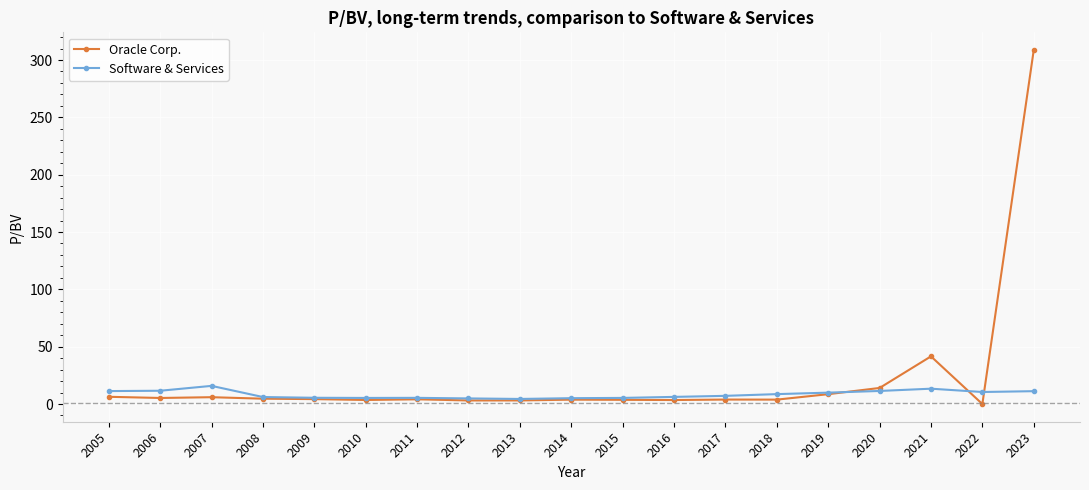

Read the Oracle Corp. value at 2009.

4.3